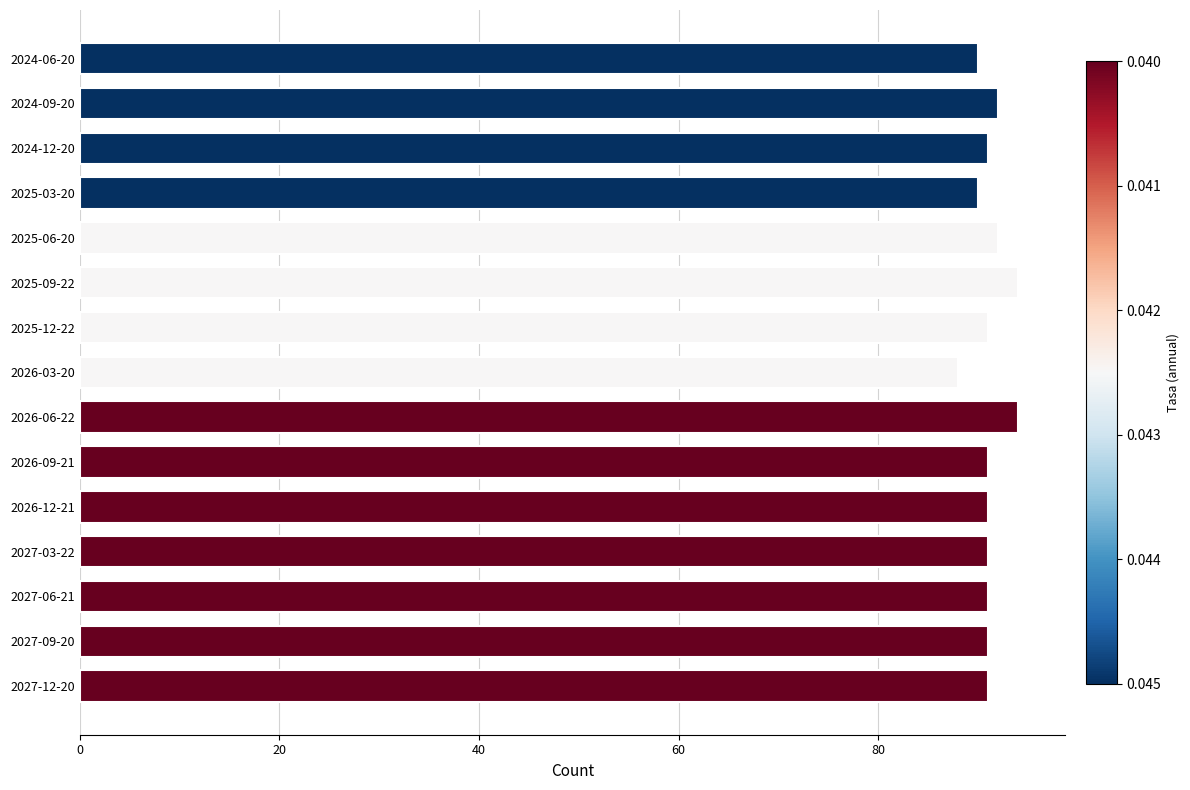

What is the label of the 2nd bar from the bottom?

2027-09-20